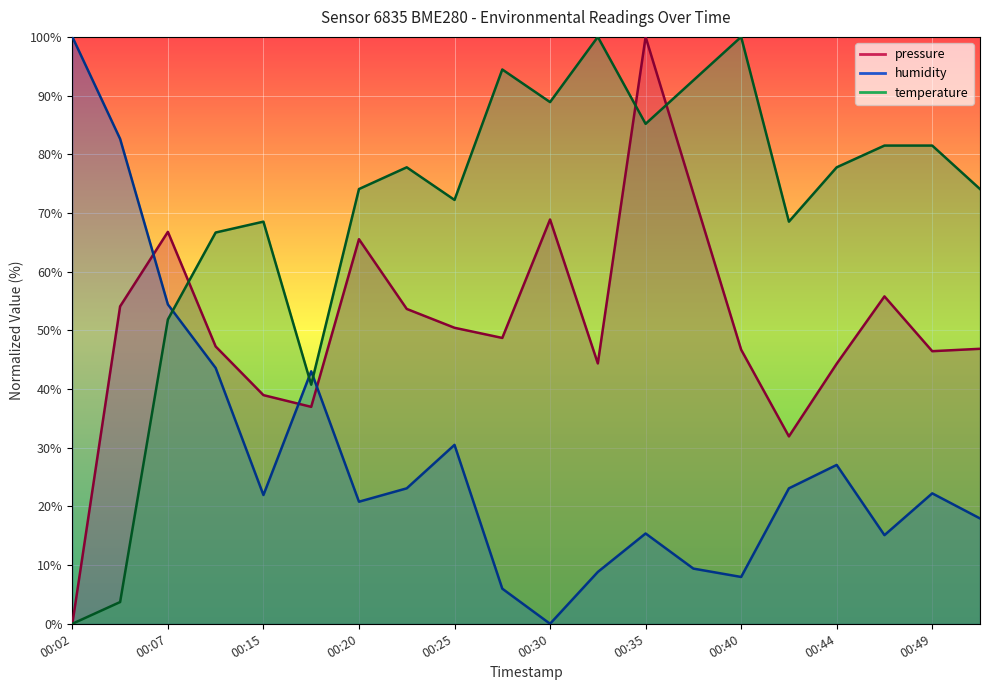

Is it true that humidity equals 29.9 at 00:15?

False